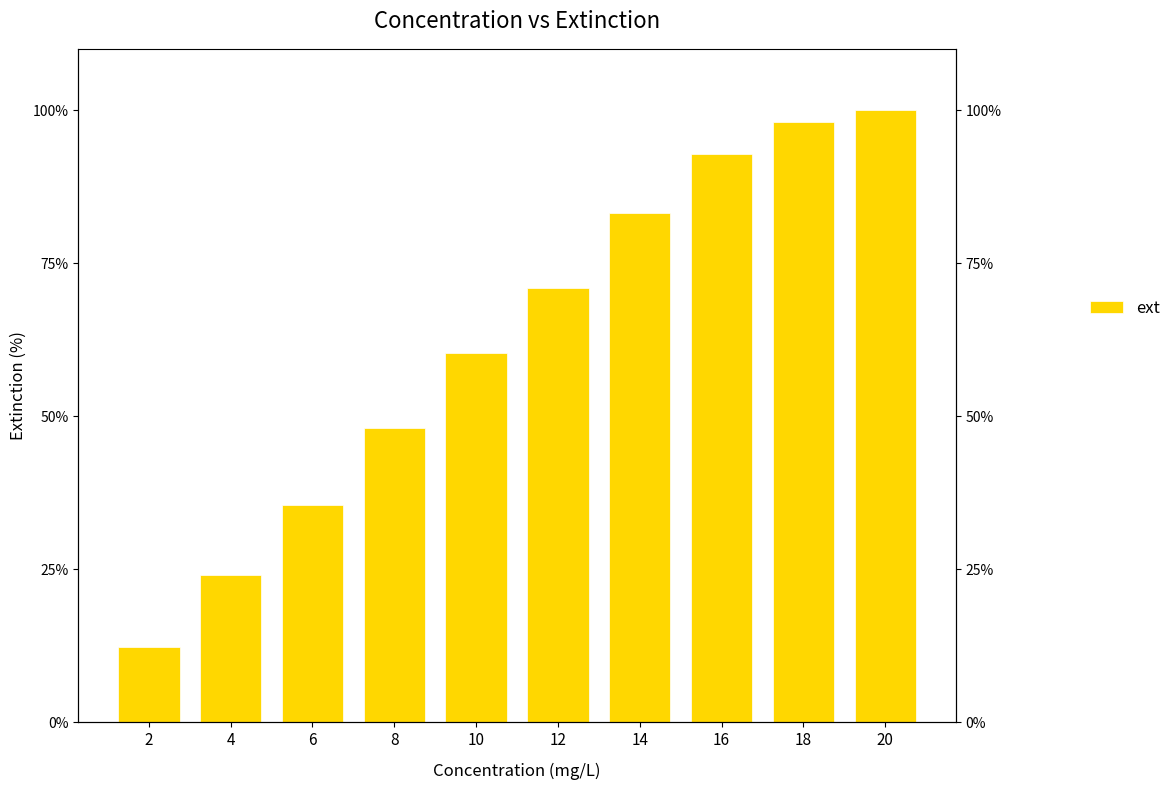

What is the approximate value at 4?

24.1